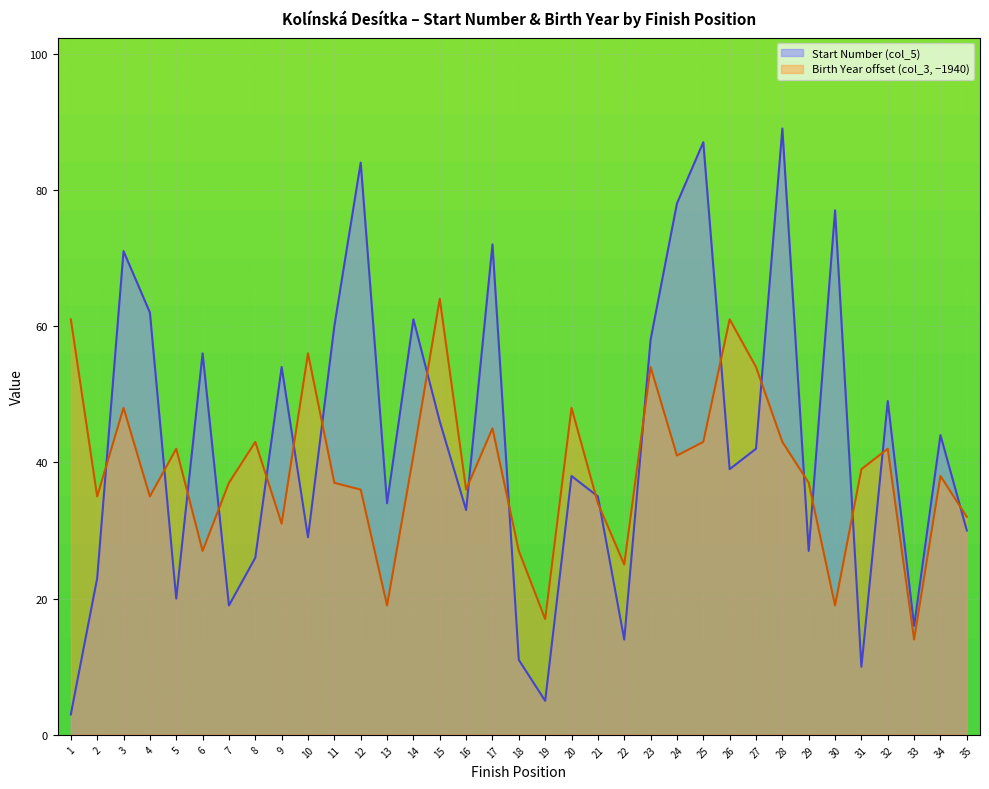

At which category is the sum across all series the highest?

28